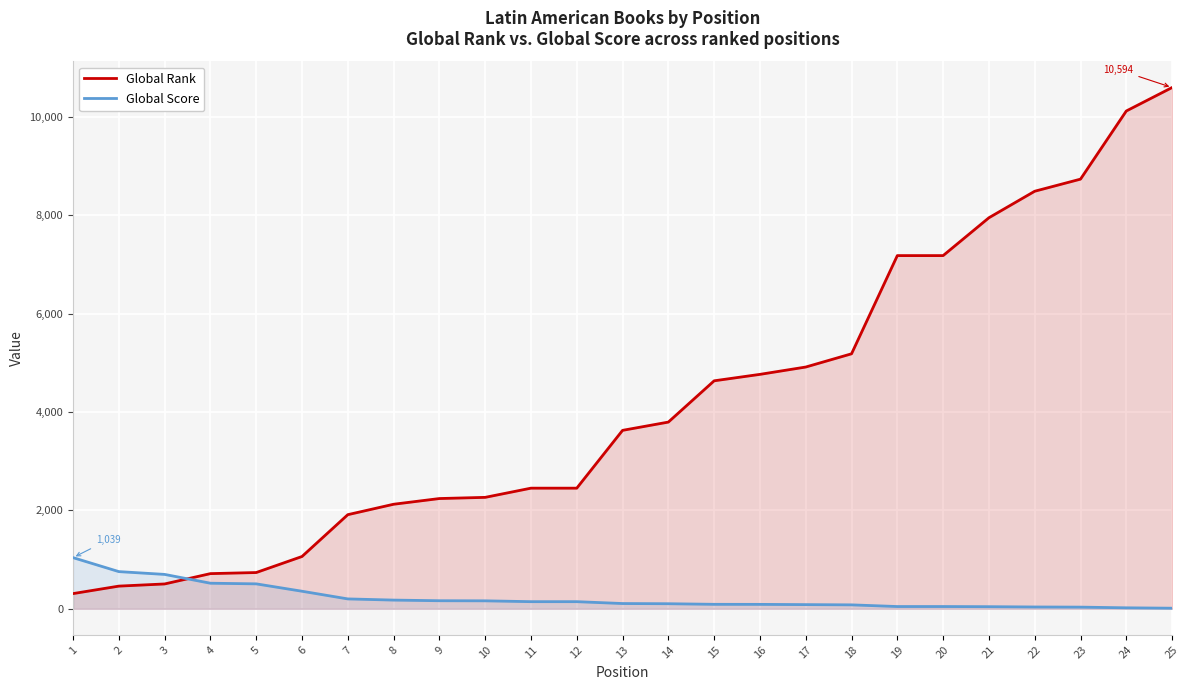

At which label is Global Rank closest to 5451?

18